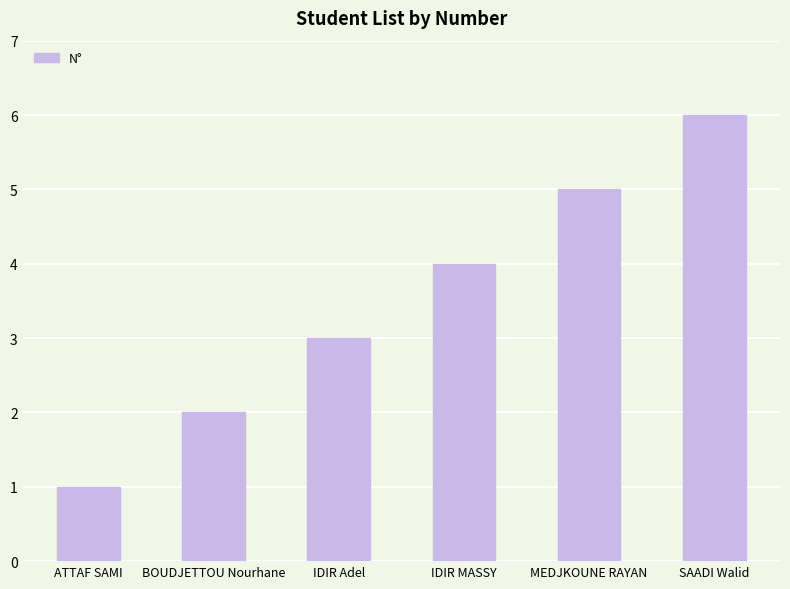

Approximately how many times larger is the value at IDIR MASSY compared to IDIR Adel?

1.3